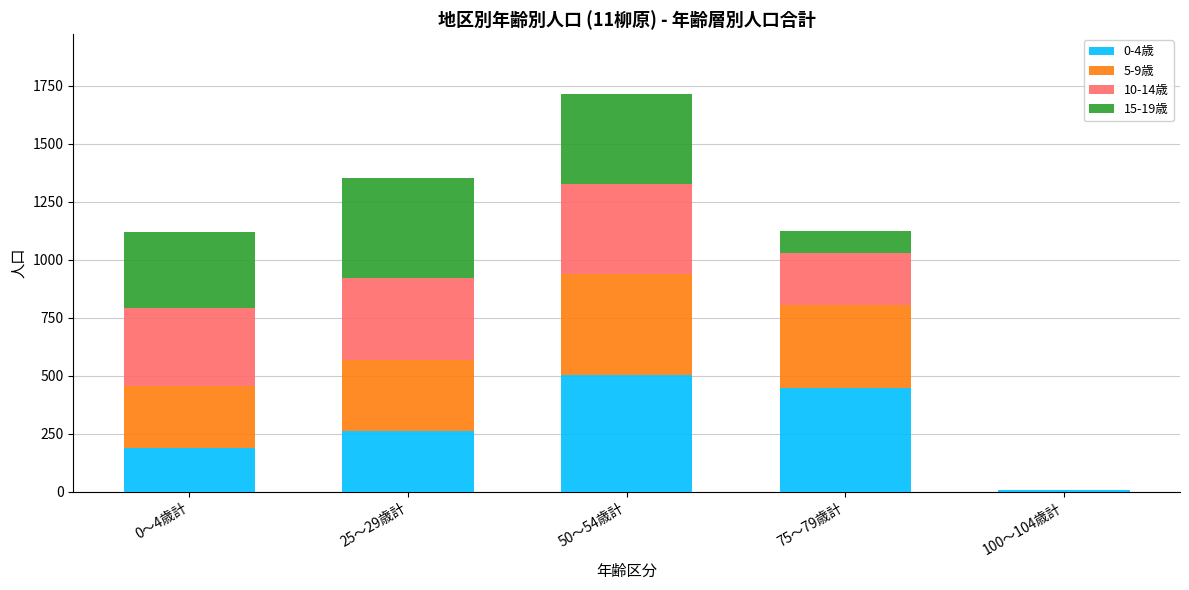

Which category has the highest value in the 0-4歳 series?

50～54歳計